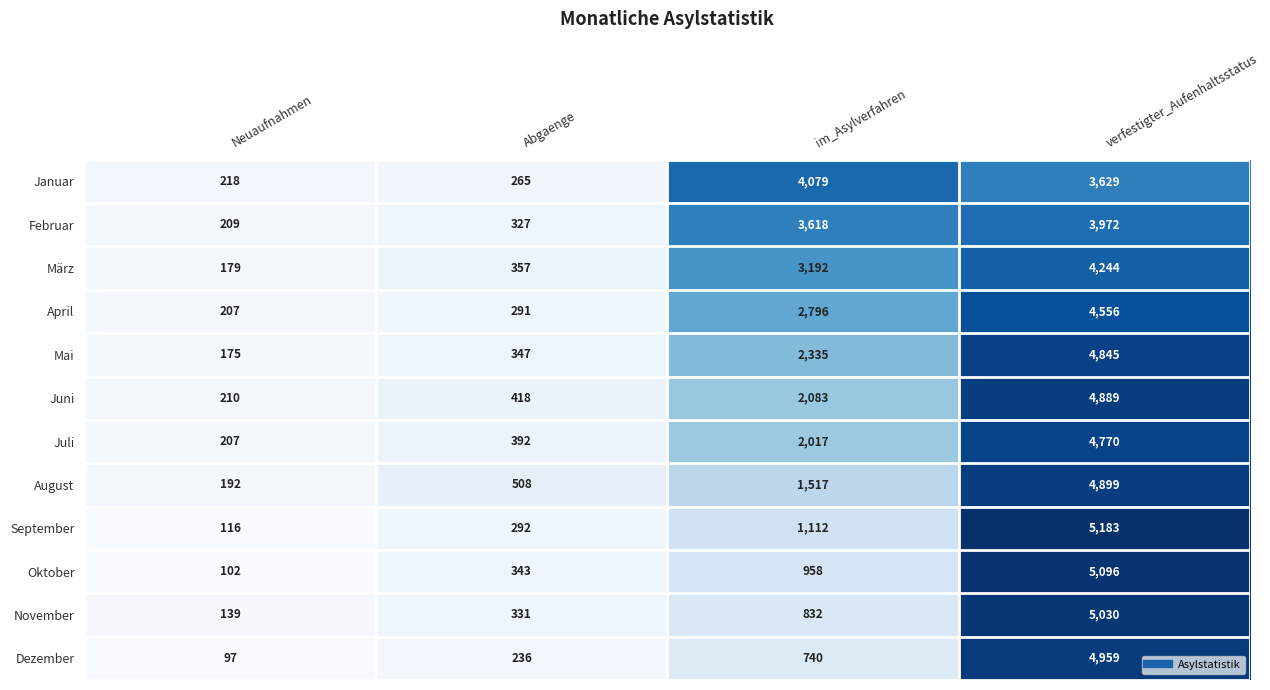

At verfestigter_Aufenhaltsstatus, list the series in order from smallest to largest.

Januar, Februar, März, April, Juli, Mai, Juni, August, Dezember, November, Oktober, September